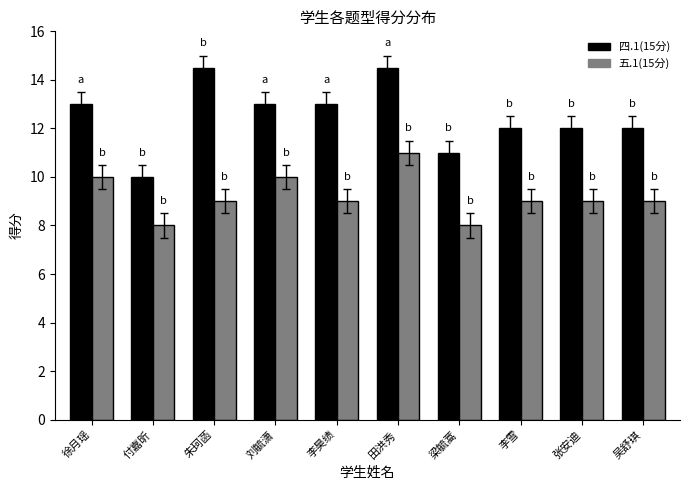

The value of 五.1(15分) at 付嘉昕 is 8.0. True or false?

True